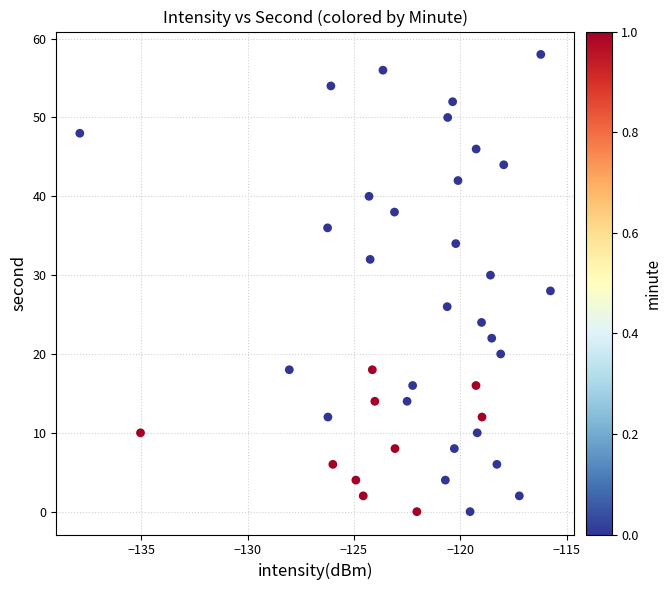

What is the range of Y values (max minus min)?

58